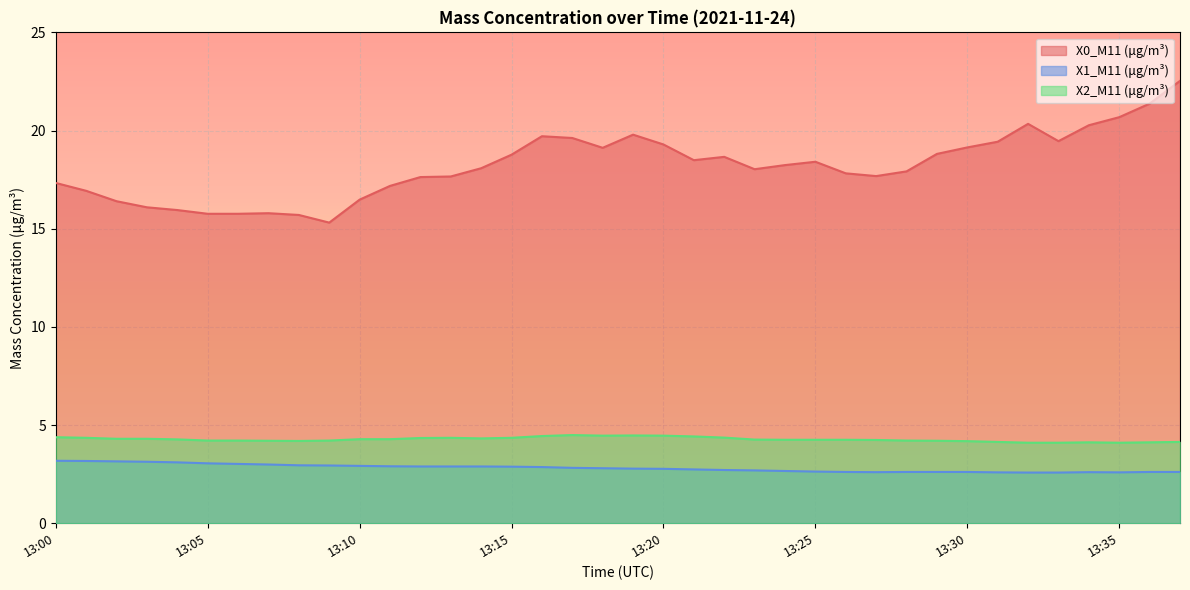

True or false: X2_M11 (μg/m³) and X0_M11 (μg/m³) intersect in this chart.

False